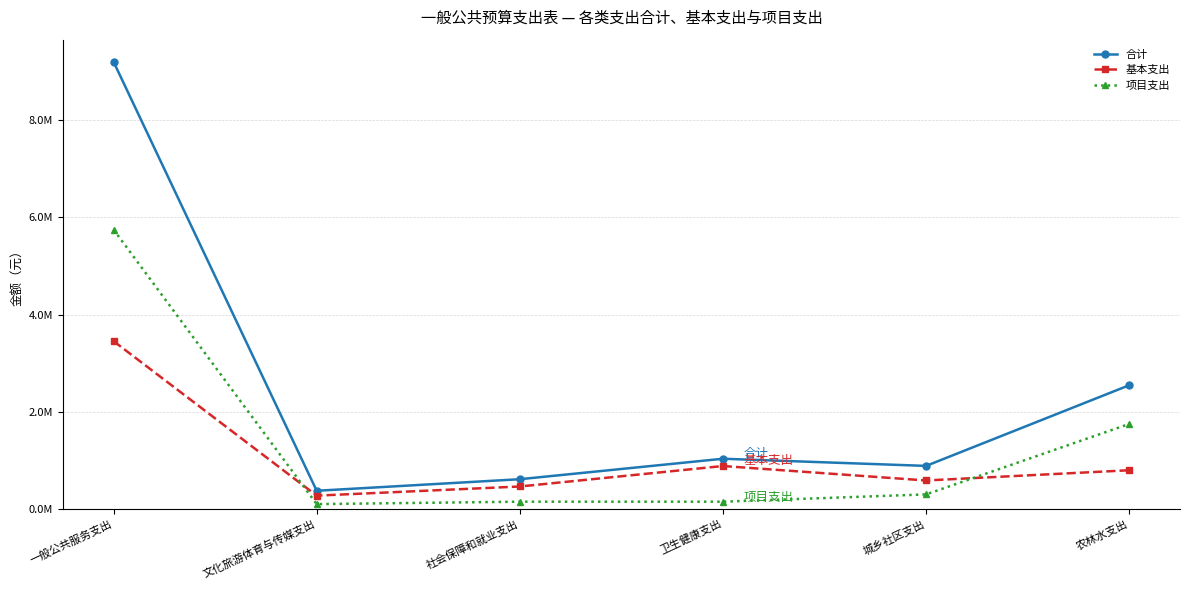

Which series has the largest total across all categories?

合计